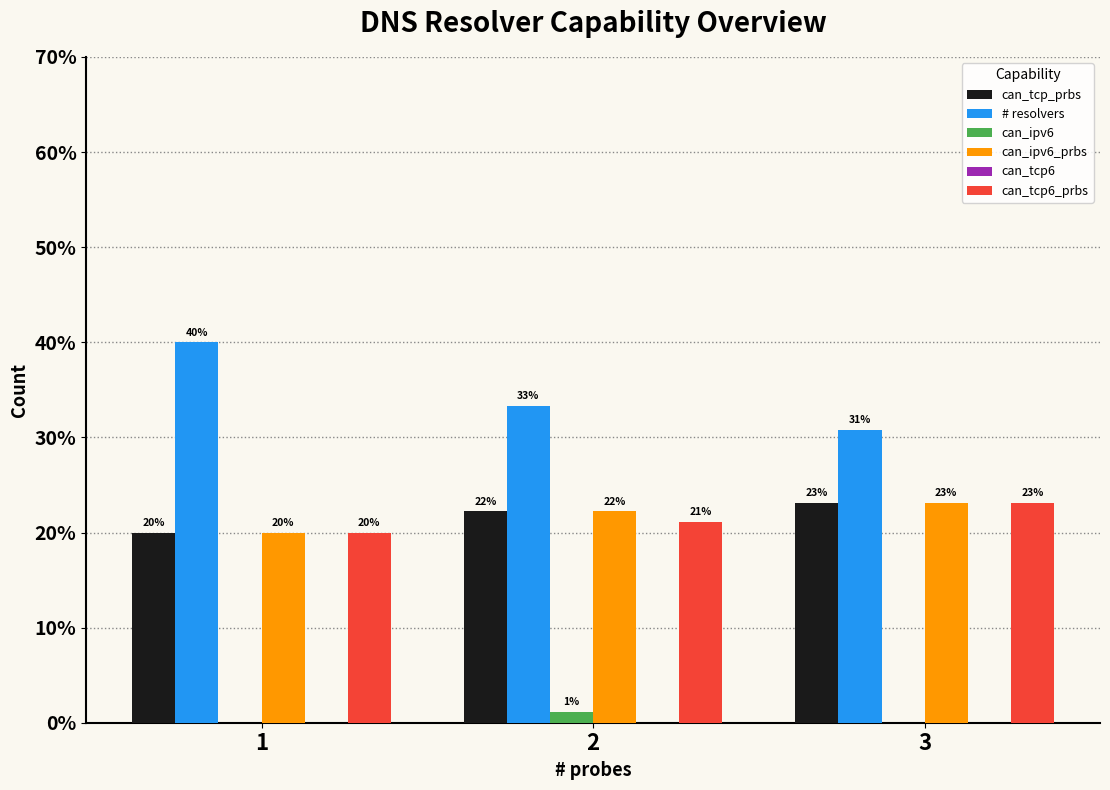

What is the sum of all can_tcp6_prbs values?

64.2